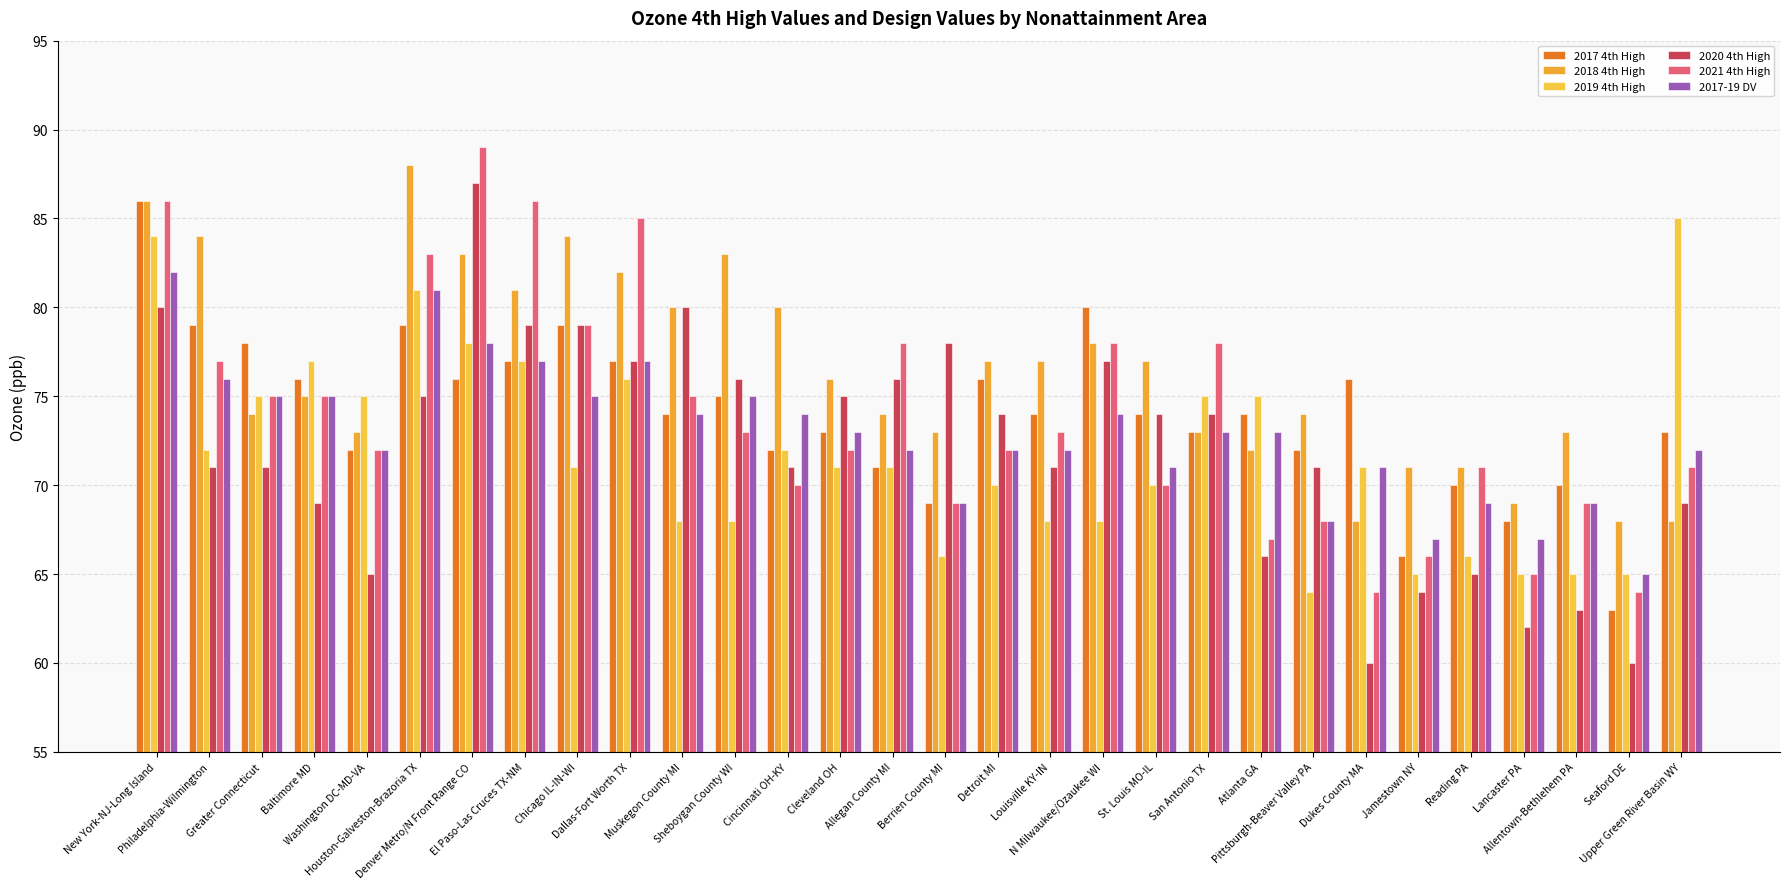

Rank the series at Muskegon County MI from highest to lowest value.

2018 4th High, 2020 4th High, 2021 4th High, 2017 4th High, 2017-19 DV, 2019 4th High